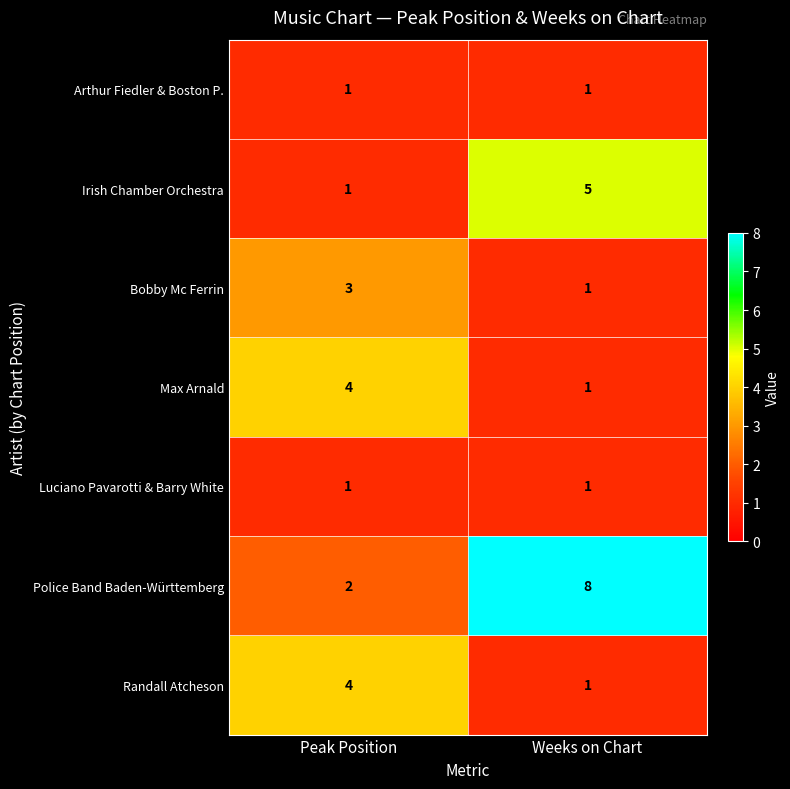

Reading right to left, list all the values displayed in this chart.

Arthur Fiedler & Boston P.: 1	1
Irish Chamber Orchestra: 5	1
Bobby Mc Ferrin: 1	3
Max Arnald: 1	4
Luciano Pavarotti & Barry White: 1	1
Police Band Baden-Württemberg: 8	2
Randall Atcheson: 1	4